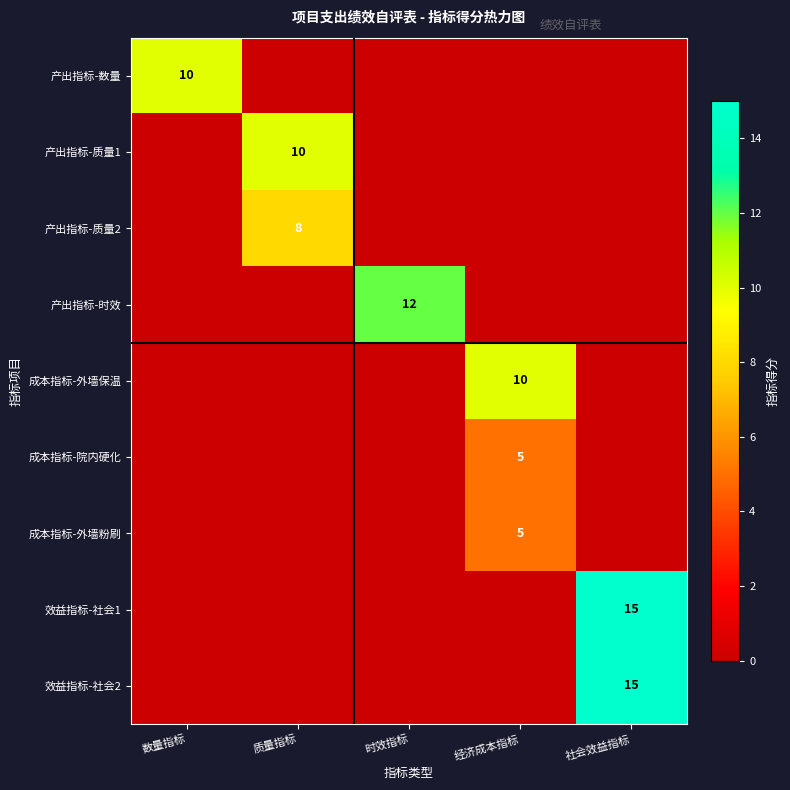

Is it true that 成本指标-院内硬化 equals 5 at 经济成本指标?

True